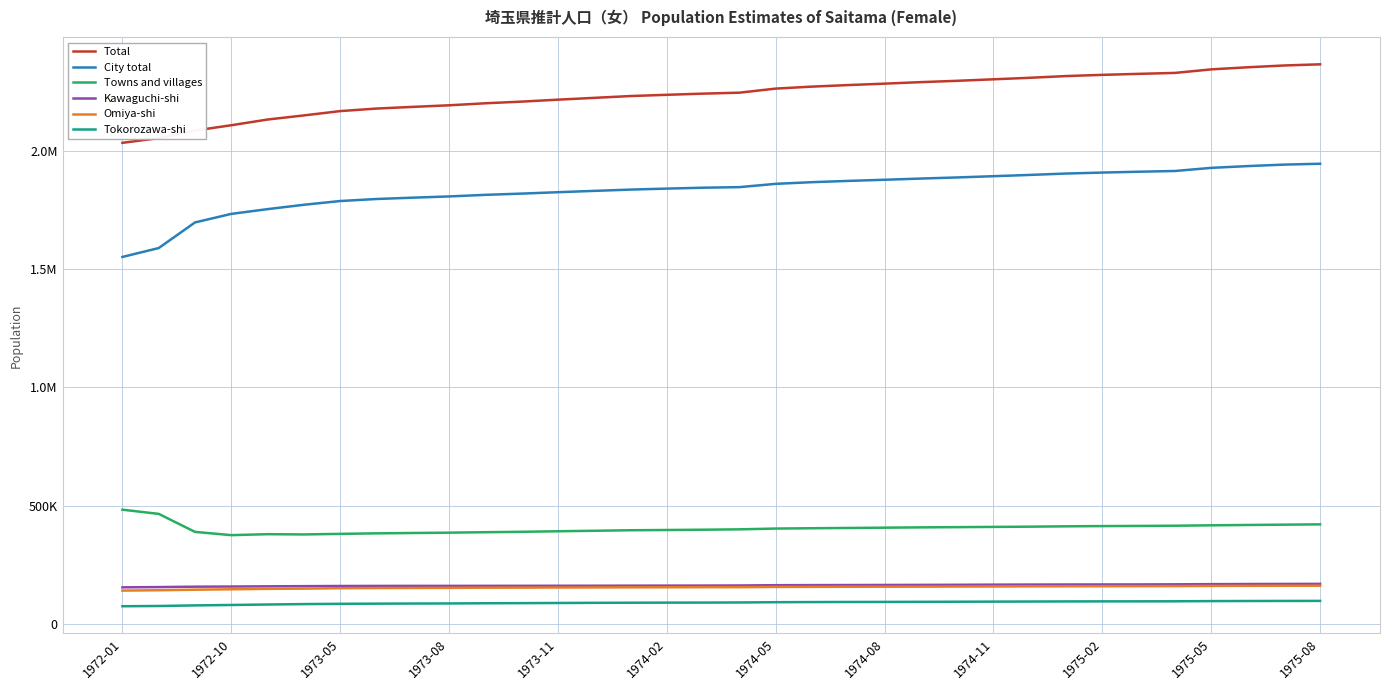

Is this an area chart (filled region under the line)?

No